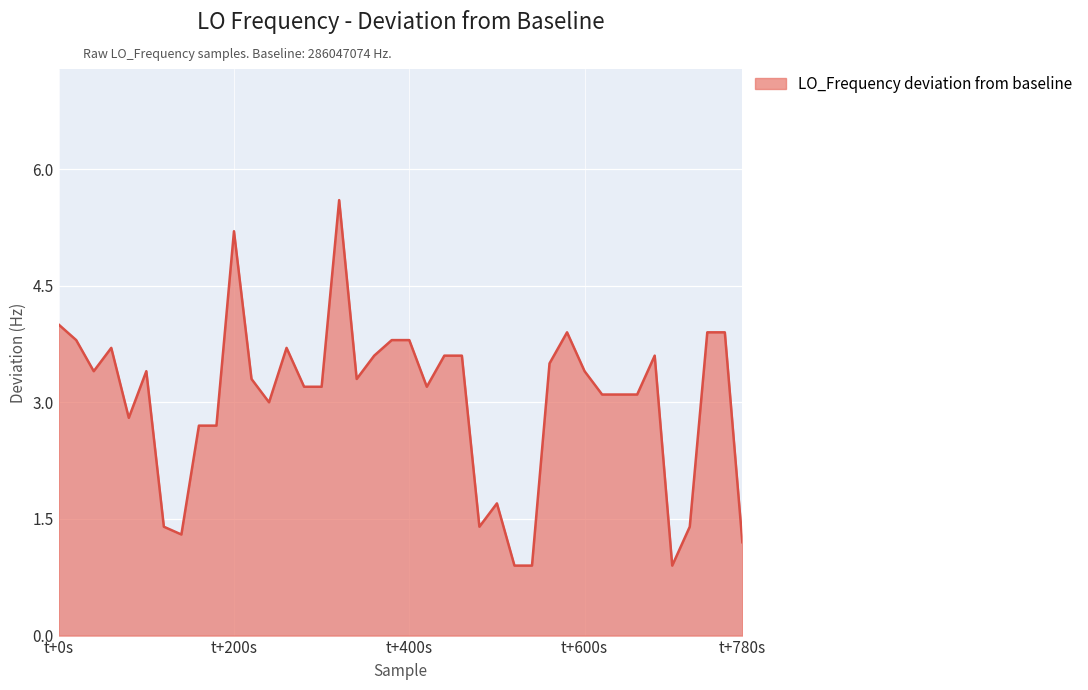

What is the maximum value shown in the chart?

5.6